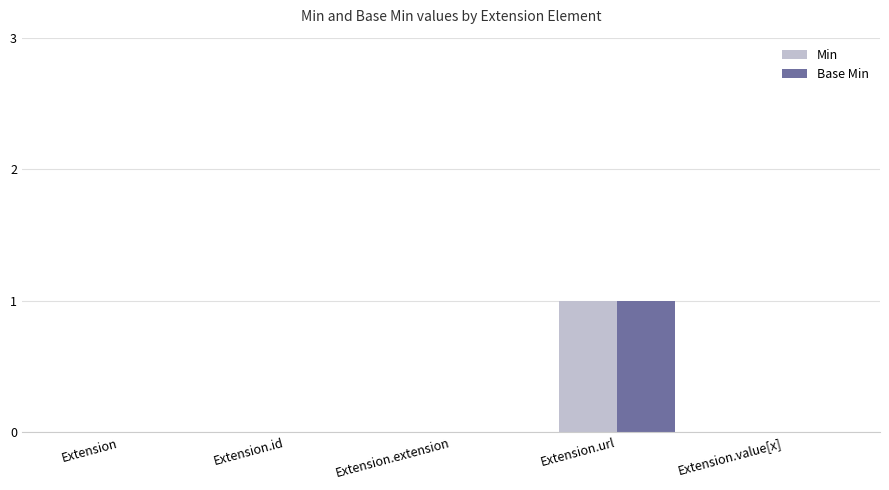

True or false: Base Min has a value of 0 at Extension.id.

True